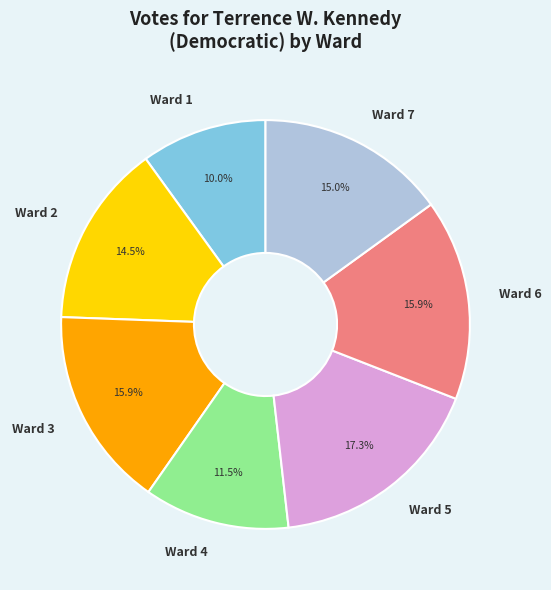

Which slice is the largest?

Ward 5